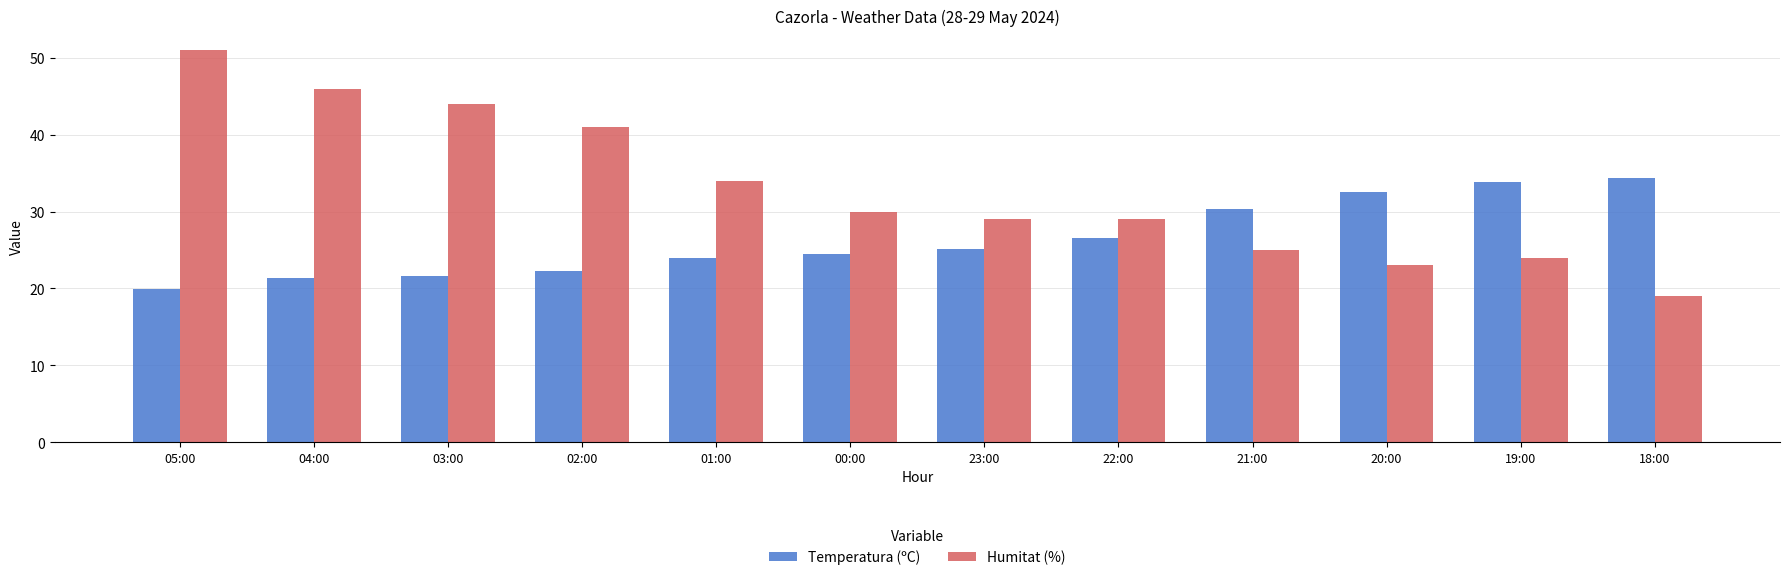

Which series has the largest total across all categories?

Humitat (%)